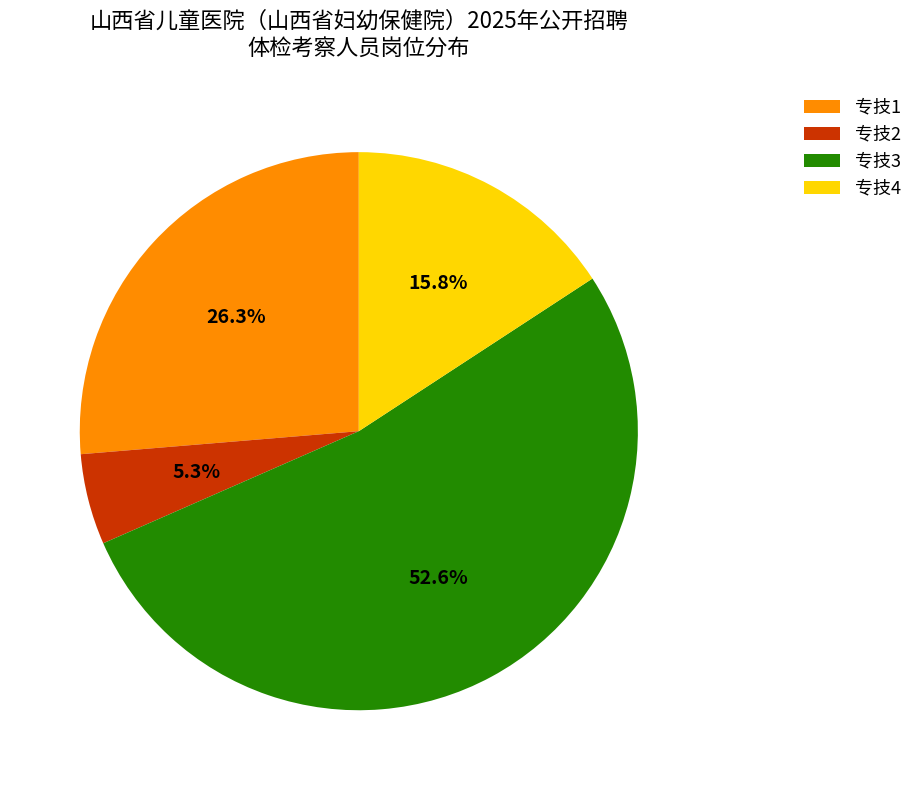

To the nearest percent, what is the difference between the largest and smallest slice percentages?

47%